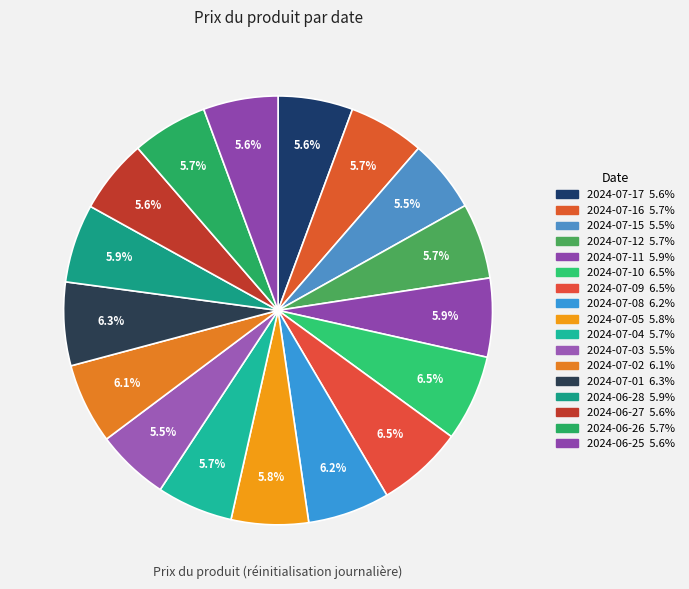

What is the smallest slice in the pie chart?

2024-07-03